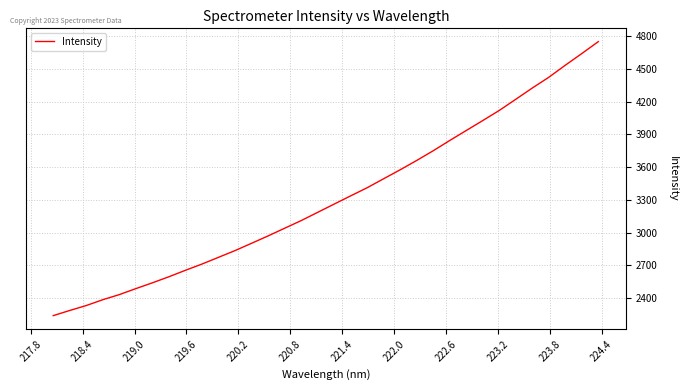

What is the difference between the maximum and minimum values?

2507.8